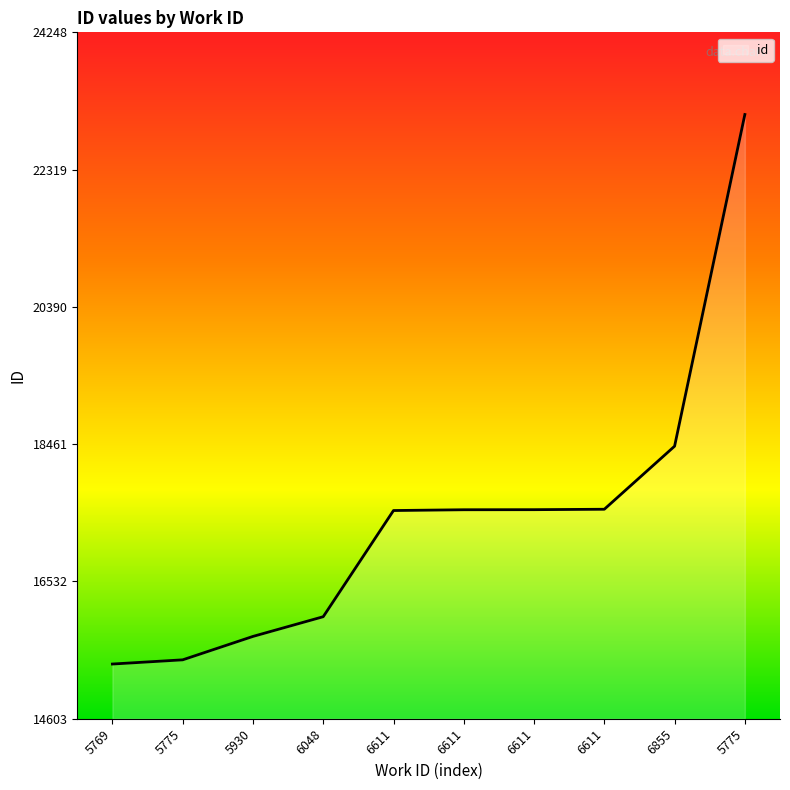

Does the chart display data point markers on the line(s)?

No